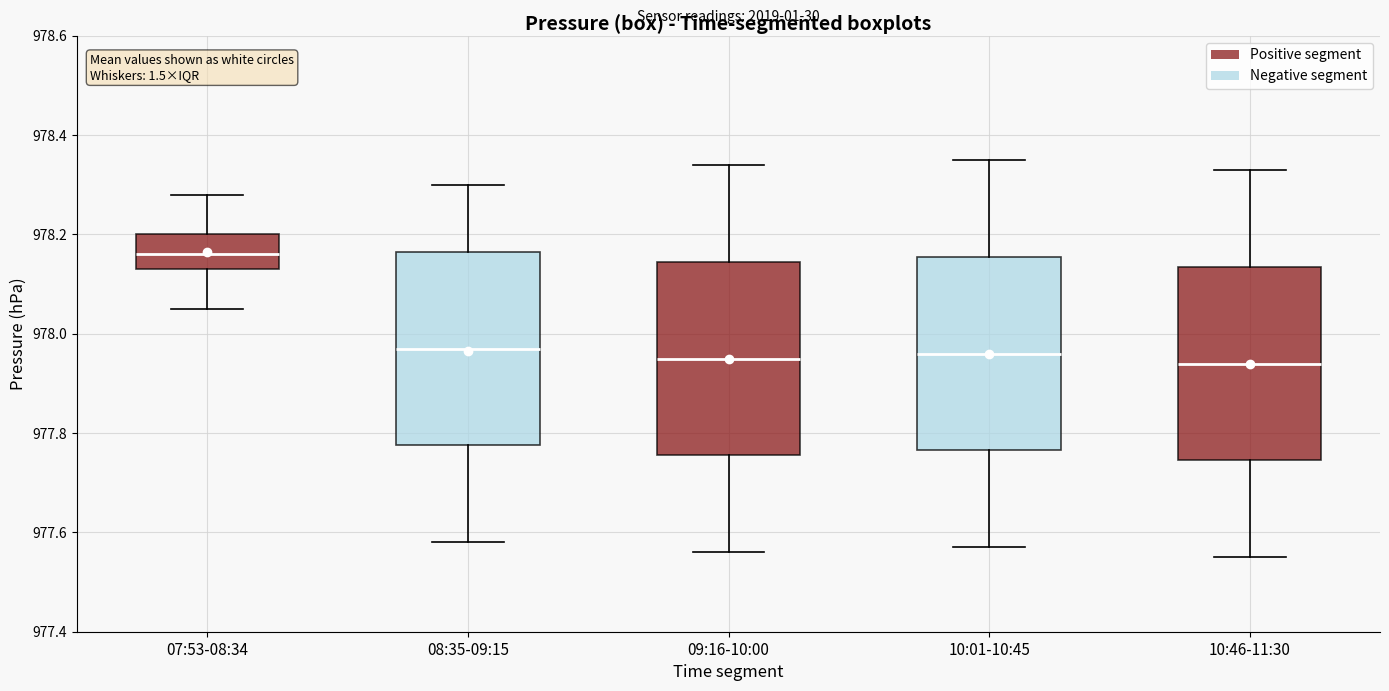

Reading left to right, read every box against the y-axis: the position of its median line, the range the box covers, and the ends of its whiskers. The values are not printed on the chart, so give them approximately, as read against the axis.

07:53-08:34: median 978.16, box 978.14 to 978.20, whiskers 978.06 to 978.28
08:35-09:15: median 977.98, box 977.78 to 978.16, whiskers 977.58 to 978.30
09:16-10:00: median 977.96, box 977.76 to 978.14, whiskers 977.56 to 978.34
10:01-10:45: median 977.96, box 977.76 to 978.16, whiskers 977.58 to 978.36
10:46-11:30: median 977.94, box 977.74 to 978.14, whiskers 977.56 to 978.34